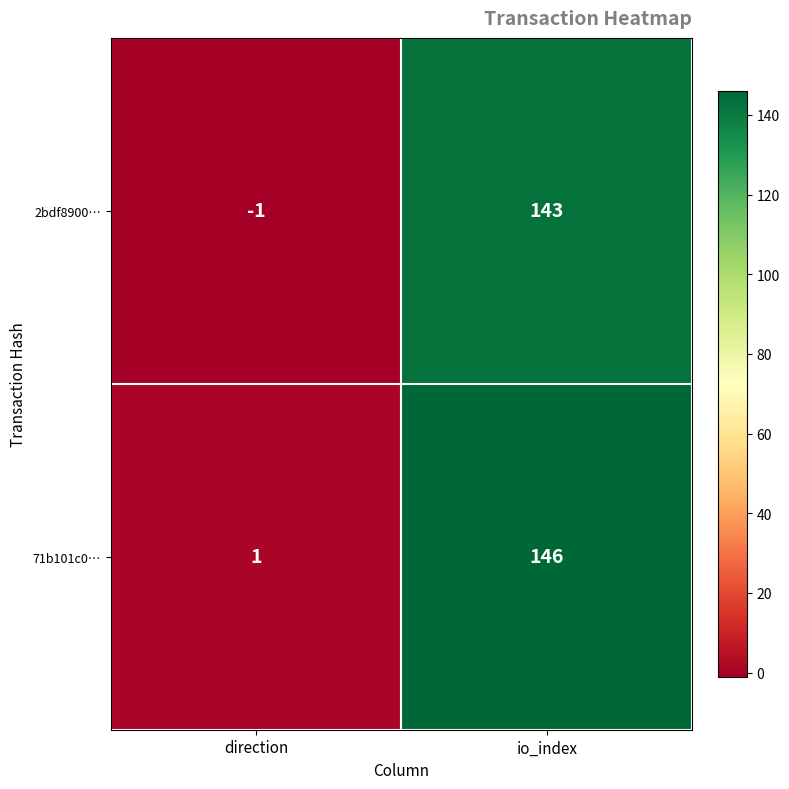

Reading left to right, transcribe all the data shown in this chart.

2bdf8900…: direction=-1	io_index=143
71b101c0…: direction=1	io_index=146